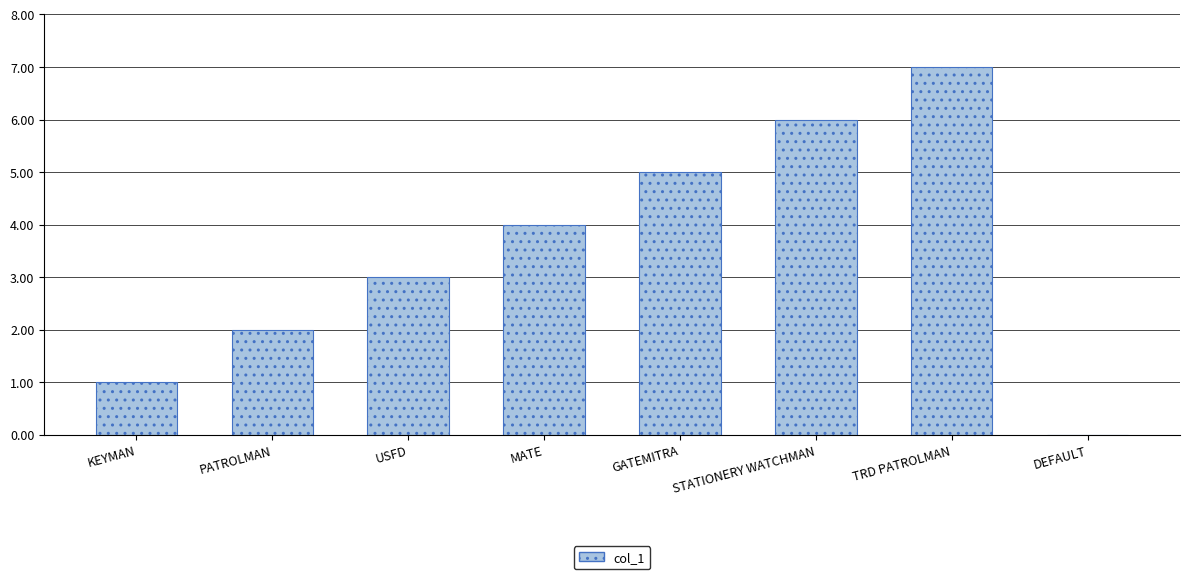

How many positive values are there?

7